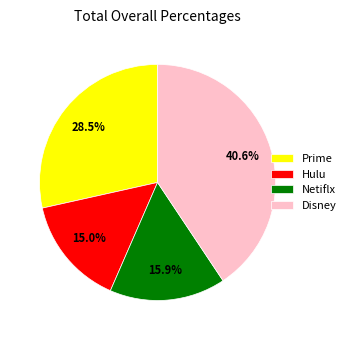

What portion of the pie excludes Netiflx?

84.1%